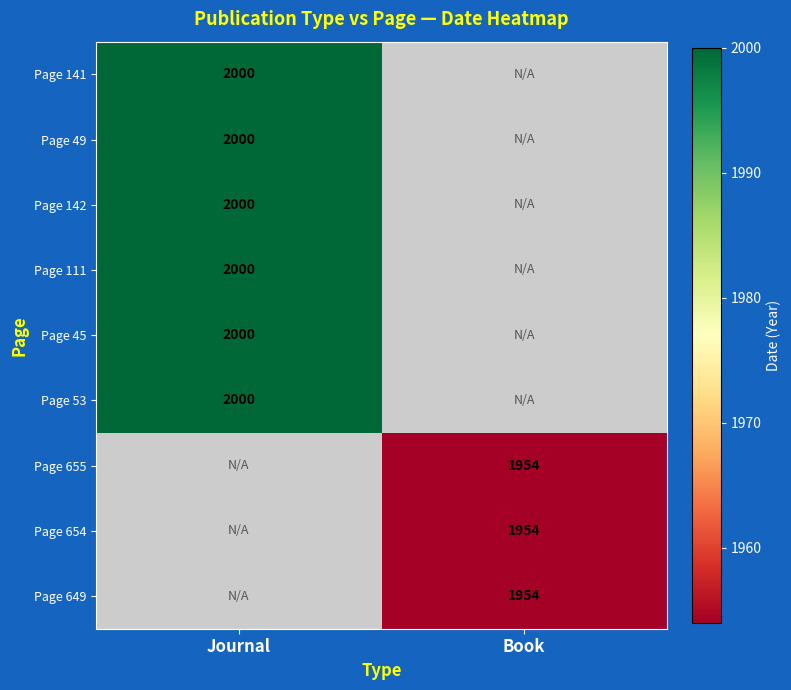

True or false: Page 649 has a value of 1954 at Book.

True